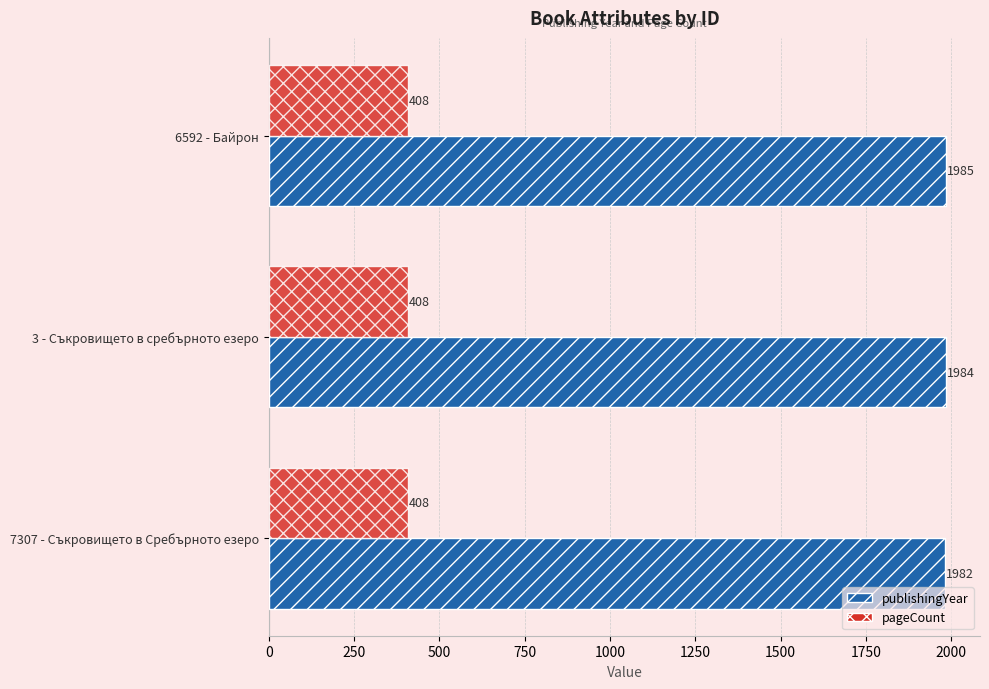

Which series has the largest total across all categories?

publishingYear